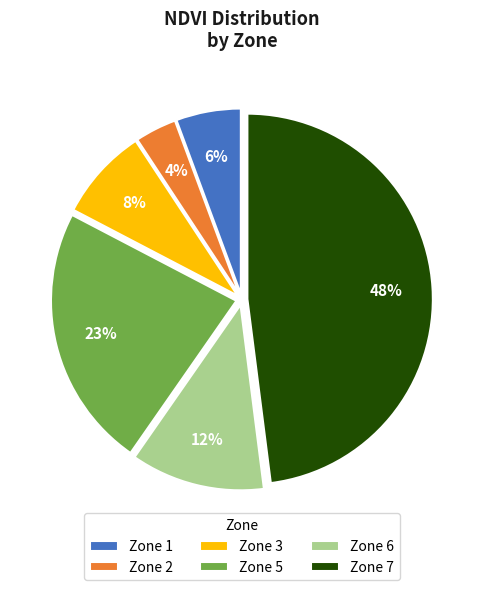

How many slices are in this pie chart?

6